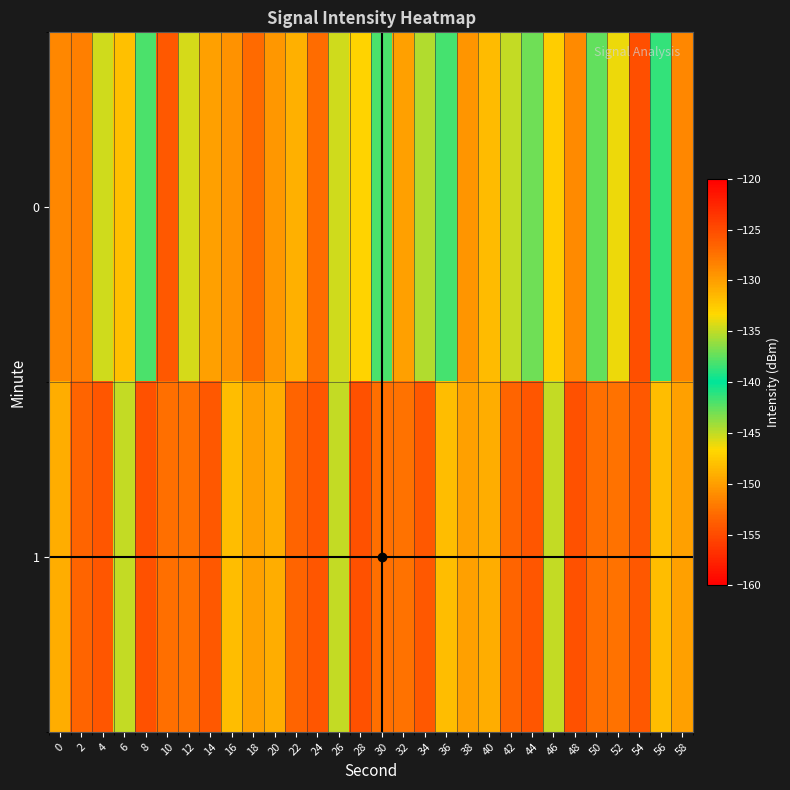

What is the greatest value displayed?

-125.3